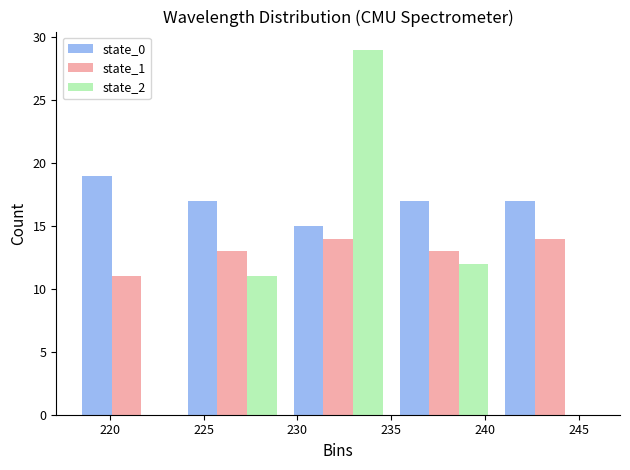

What is the height of the state_2 bar covering 229.5 to 235.0 on the x-axis? Neither the bar edges nor the heights are printed on the chart, so give them approximately, as read against the axes.

29